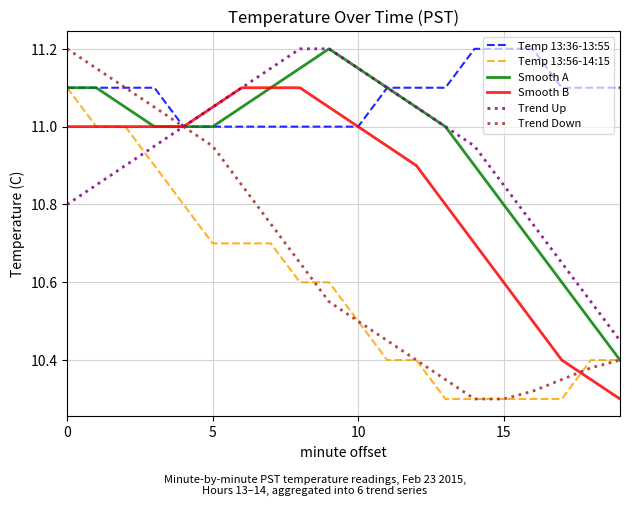

Which series has the largest total across all categories?

Temp 13:36-13:55